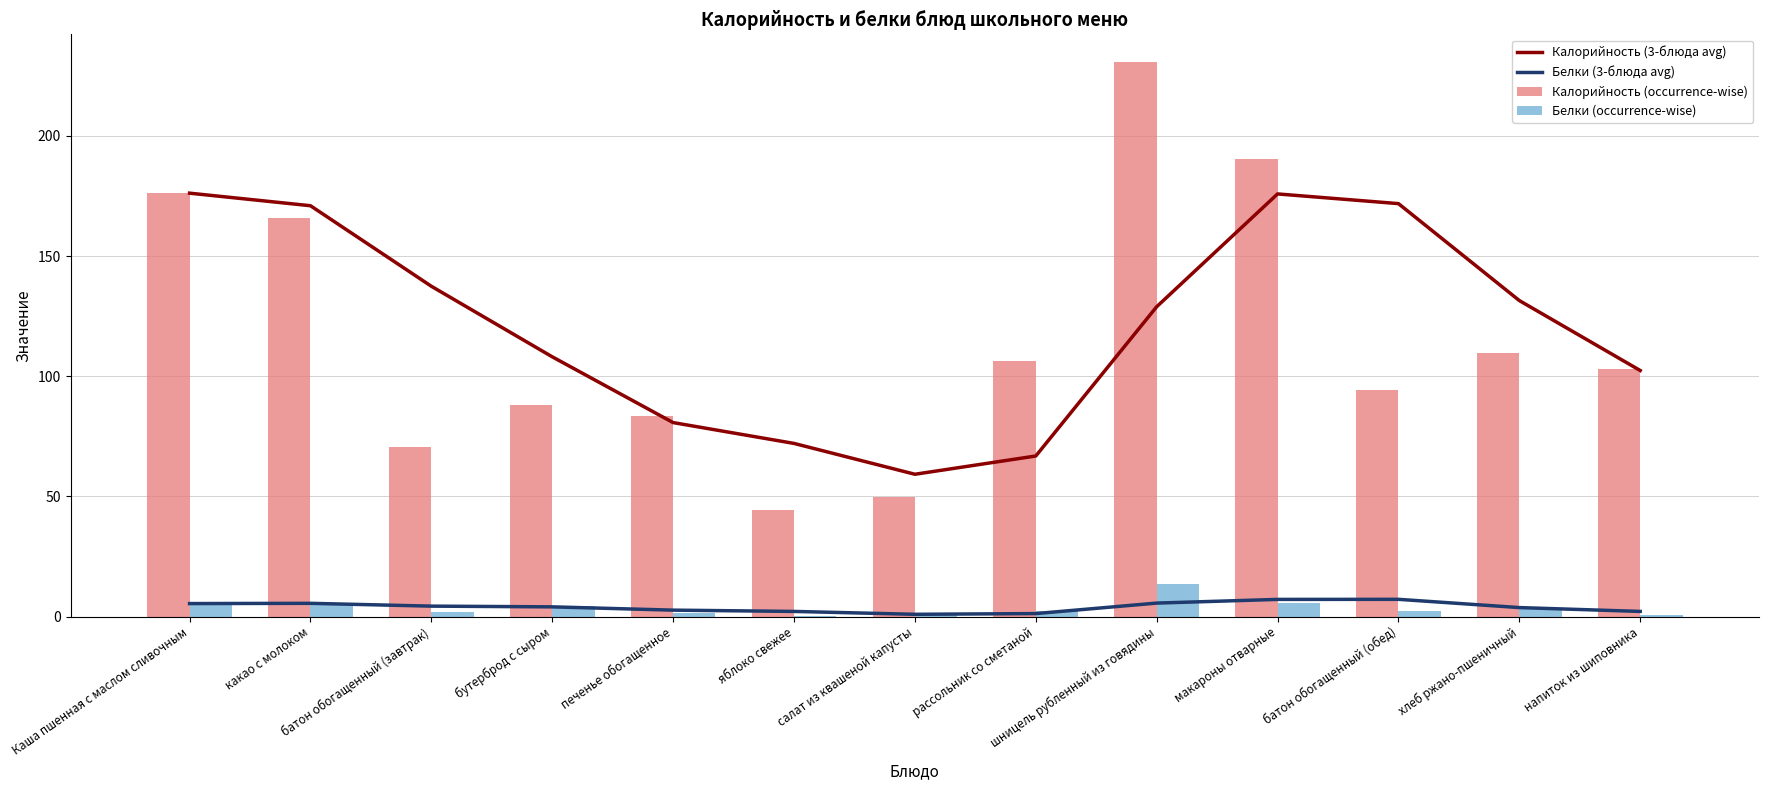

What is the difference between the maximum and second lowest values in the Белки (3-блюда avg) series?

5.9